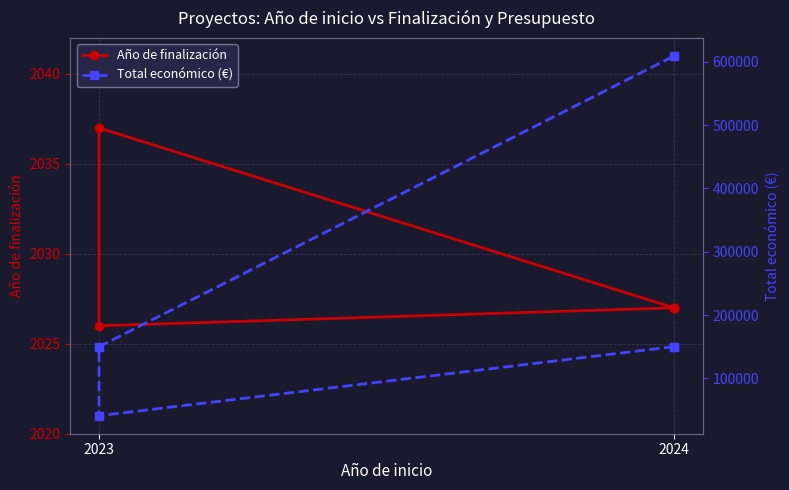

Is it true that Total económico (€) equals 150000 at 2024?

True